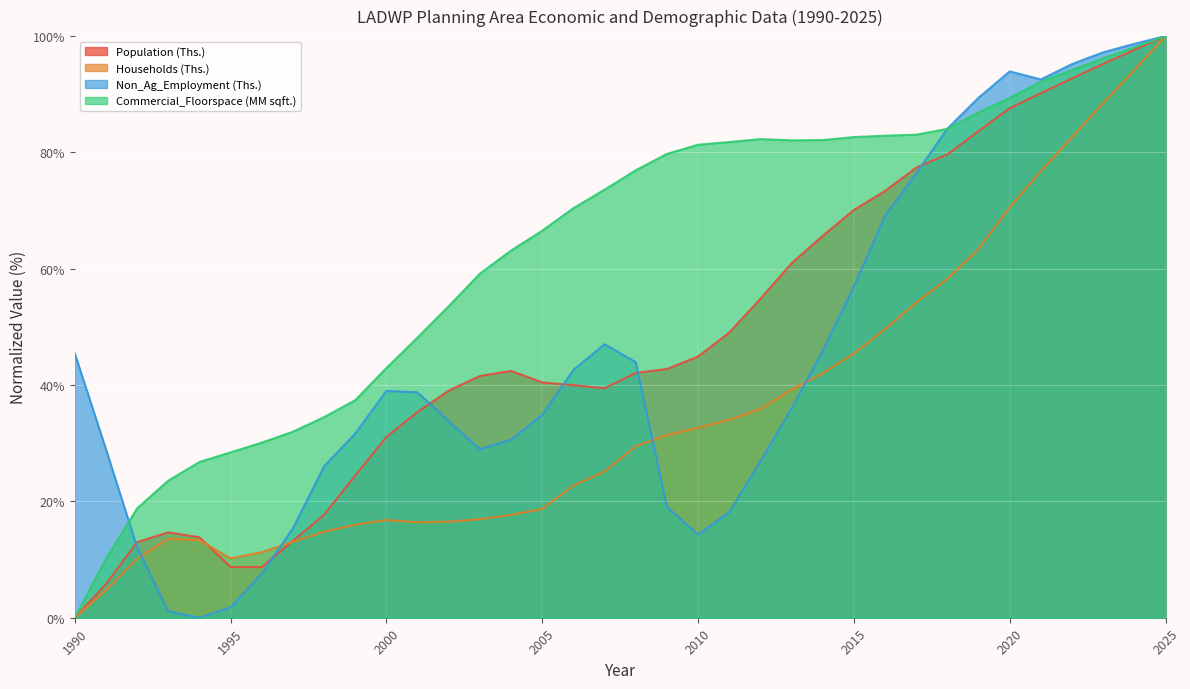

The Non_Ag_Employment (Ths.) series shows 13.1 at 1990. True or false?

False